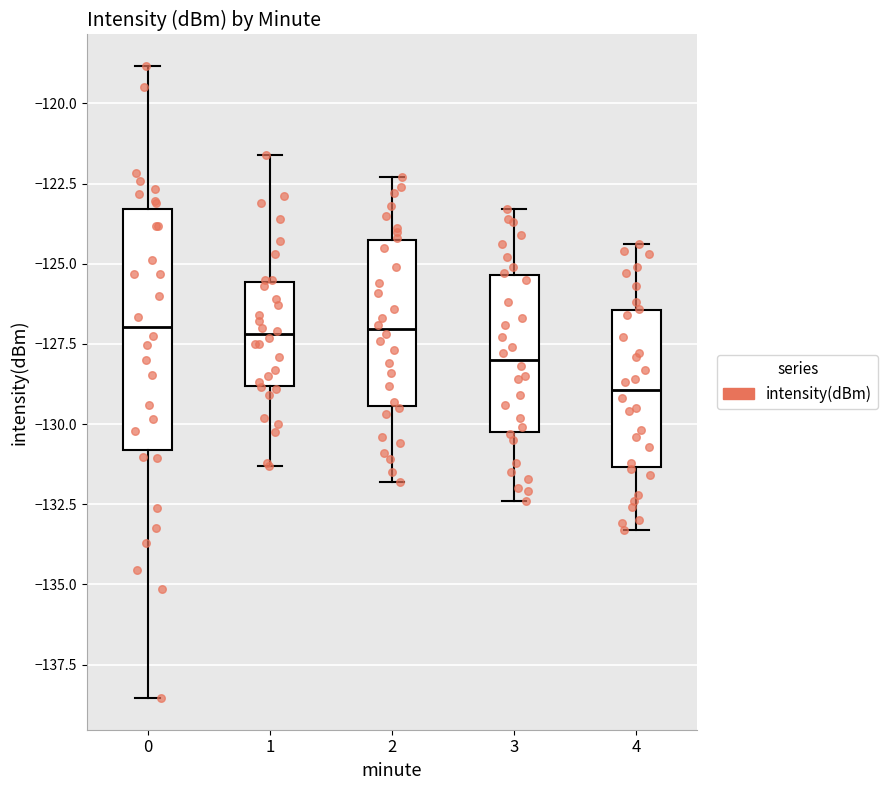

Comparing the boxes themselves (not the whiskers), which one is the tallest?

0